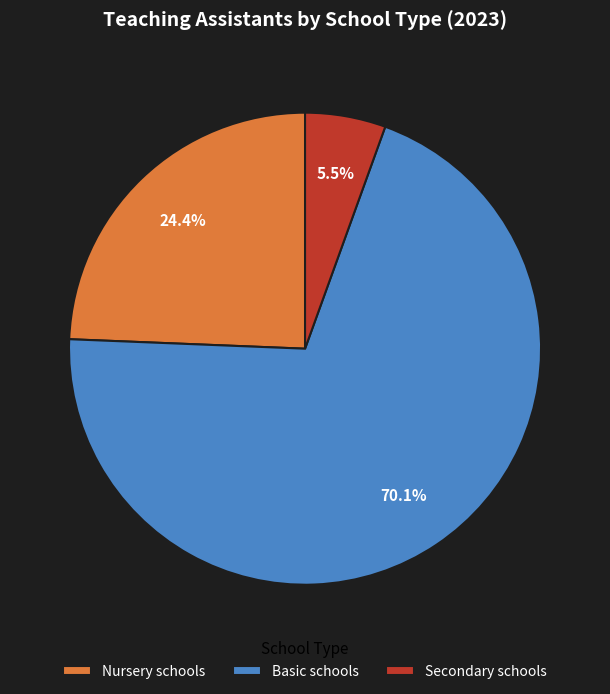

The Secondary schools slice represents 18% of the pie. True or false?

False